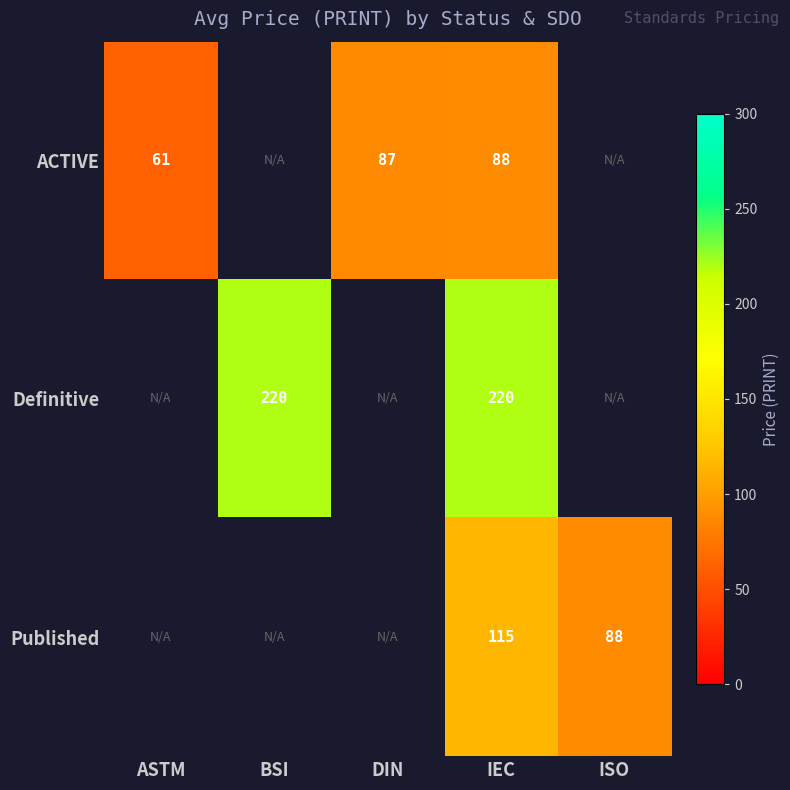

What is the spread (max minus min) of values at IEC?

132